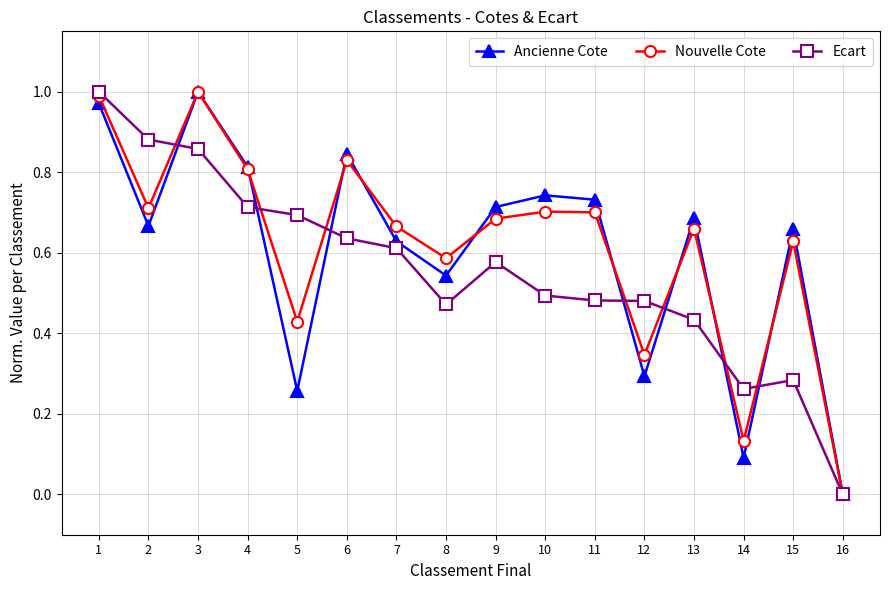

What is the total value across all series at 5?

1.4